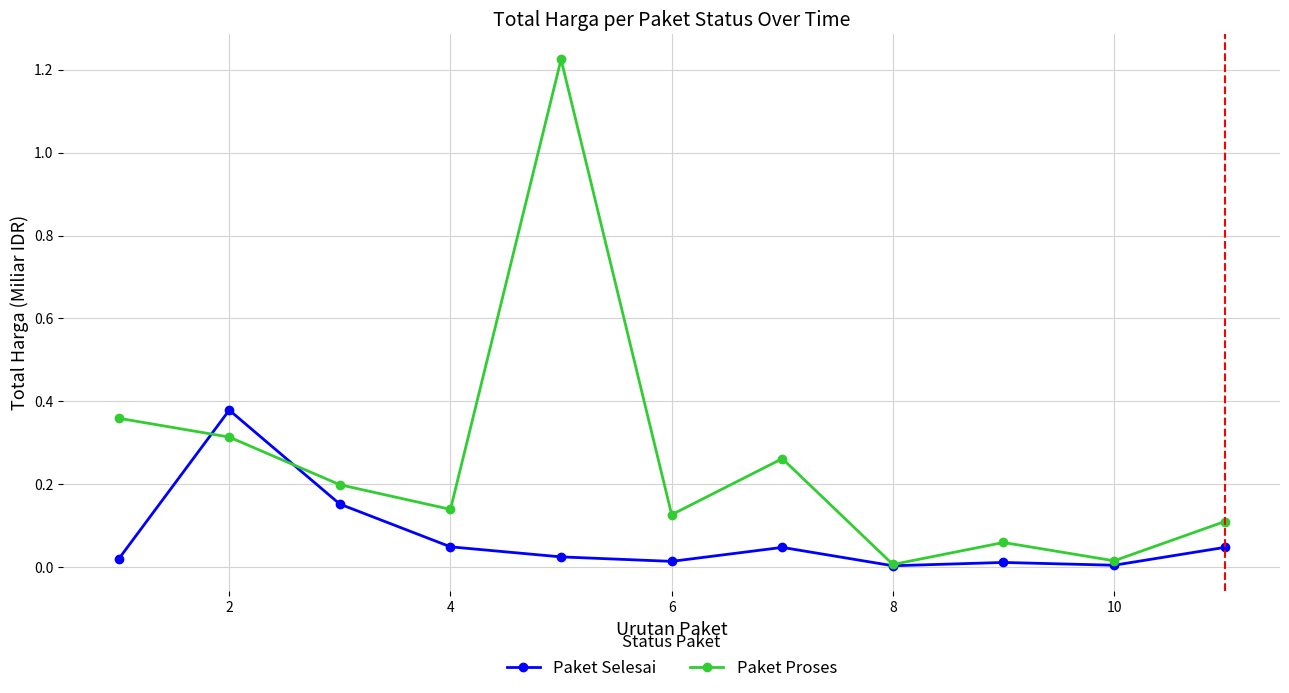

In Paket Proses, how many points are higher than both neighbors (excluding endpoints)?

3